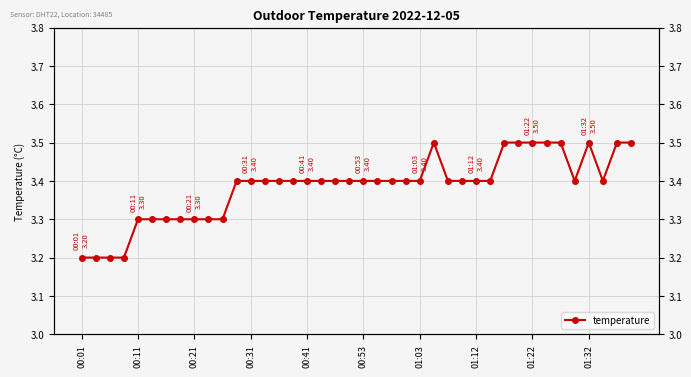

What is the ratio of the value at 00:01 to the value at 00:41?

0.9